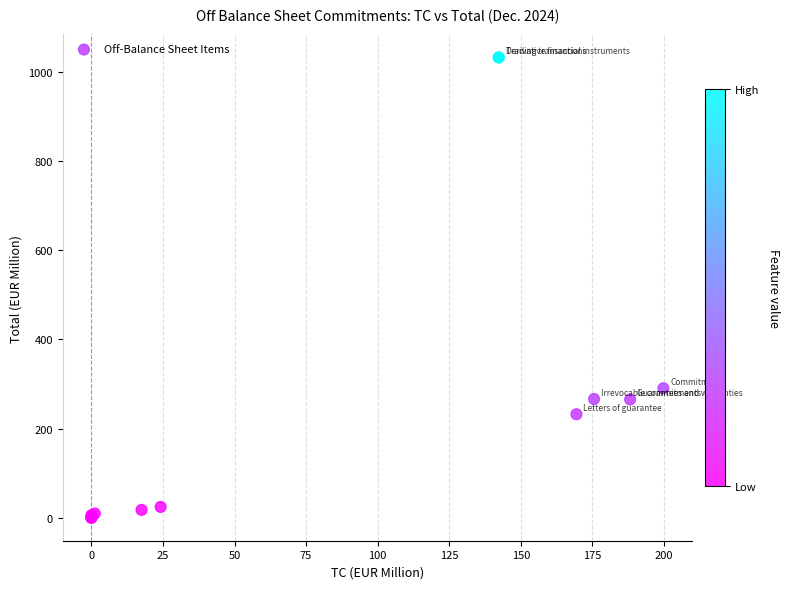

What Y value in the scatter plot is closest to 516?

290.4